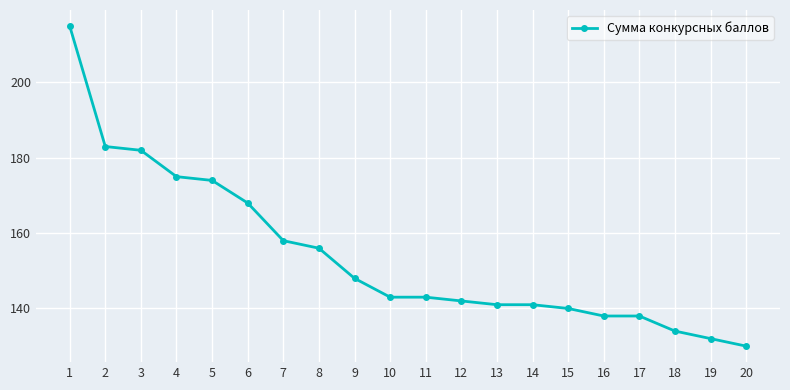

Approximately how many times larger is the value at 1 compared to 12?

1.5